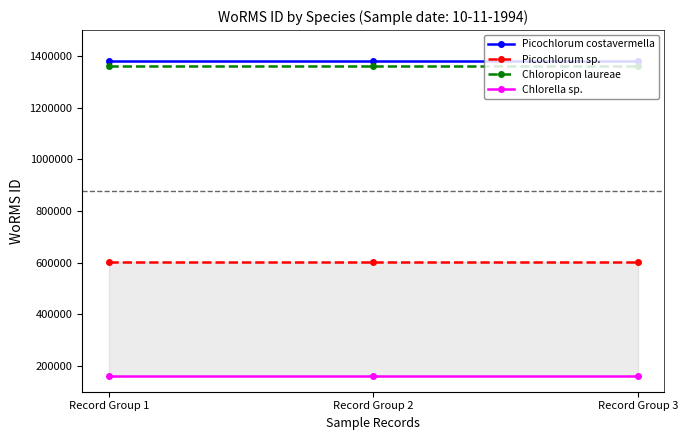

Between Record Group 1 and Record Group 2, which is larger?

Record Group 1